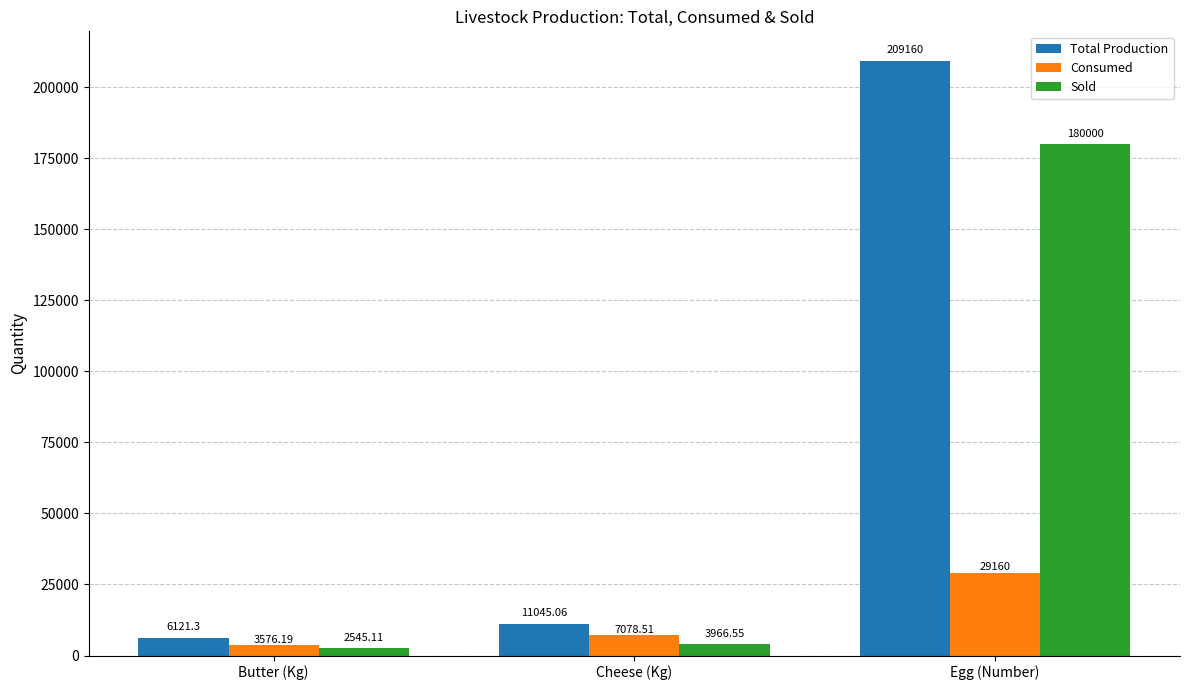

What is the value of the Sold bar at the 1st from the left?

2545.1